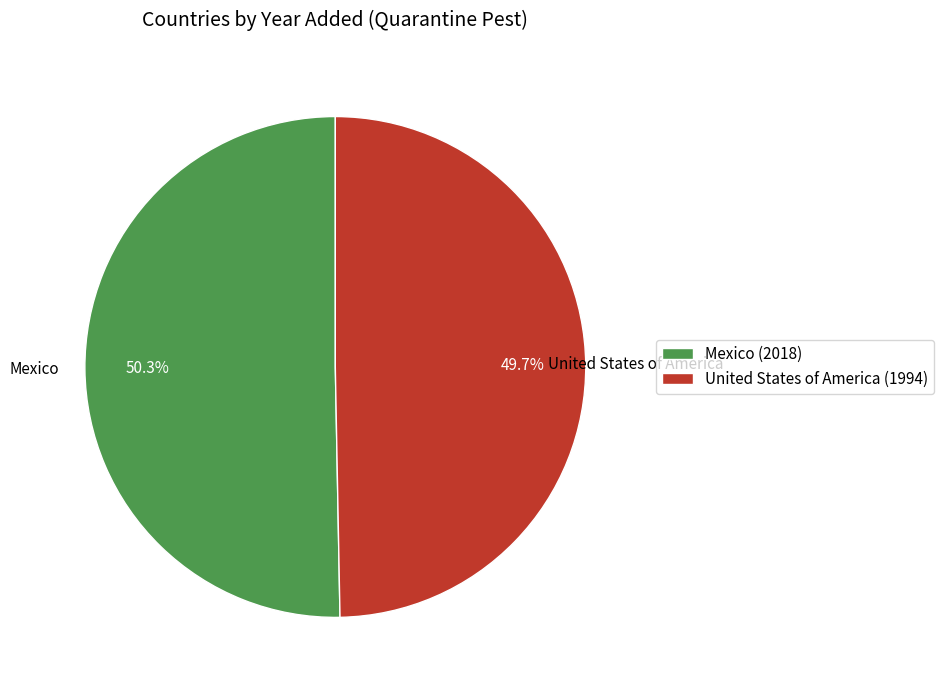

Combined, do United States of America and Mexico account for over 50%?

Yes